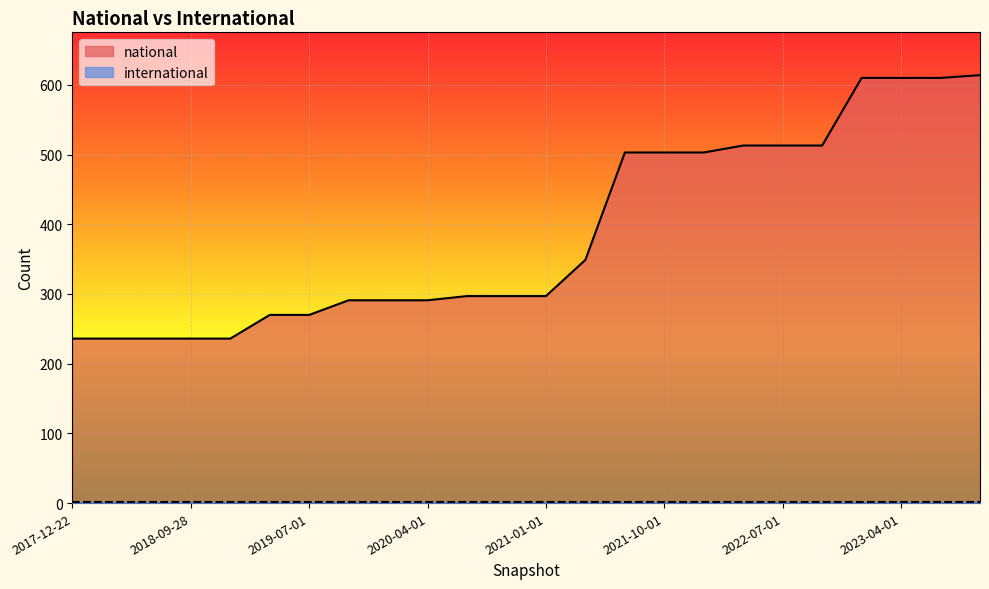

What is the ratio of the value at 2018-09-28 to the value at 2021-04-01?

0.7